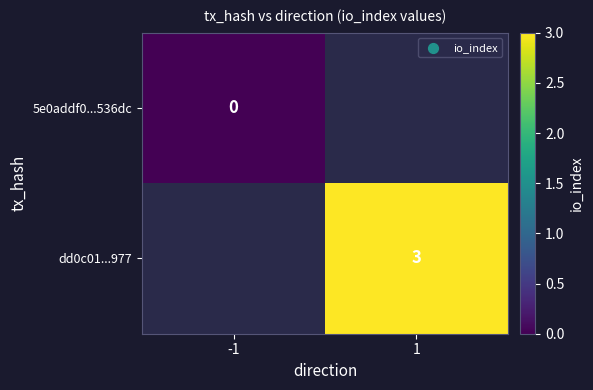

At how many categories does at least one series exceed 1?

1